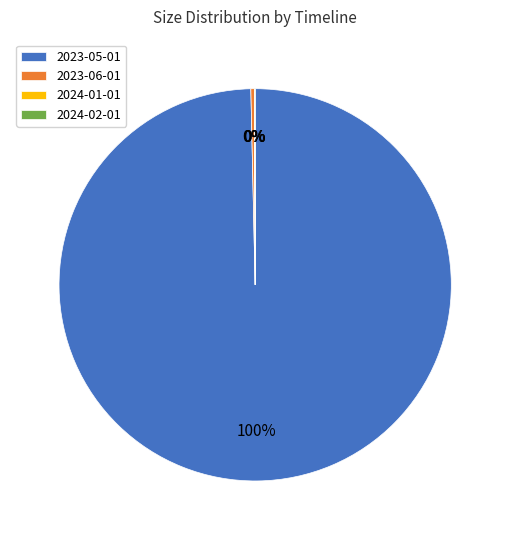

Combined, do 2023-06-01 and 2023-05-01 account for over 50%?

Yes